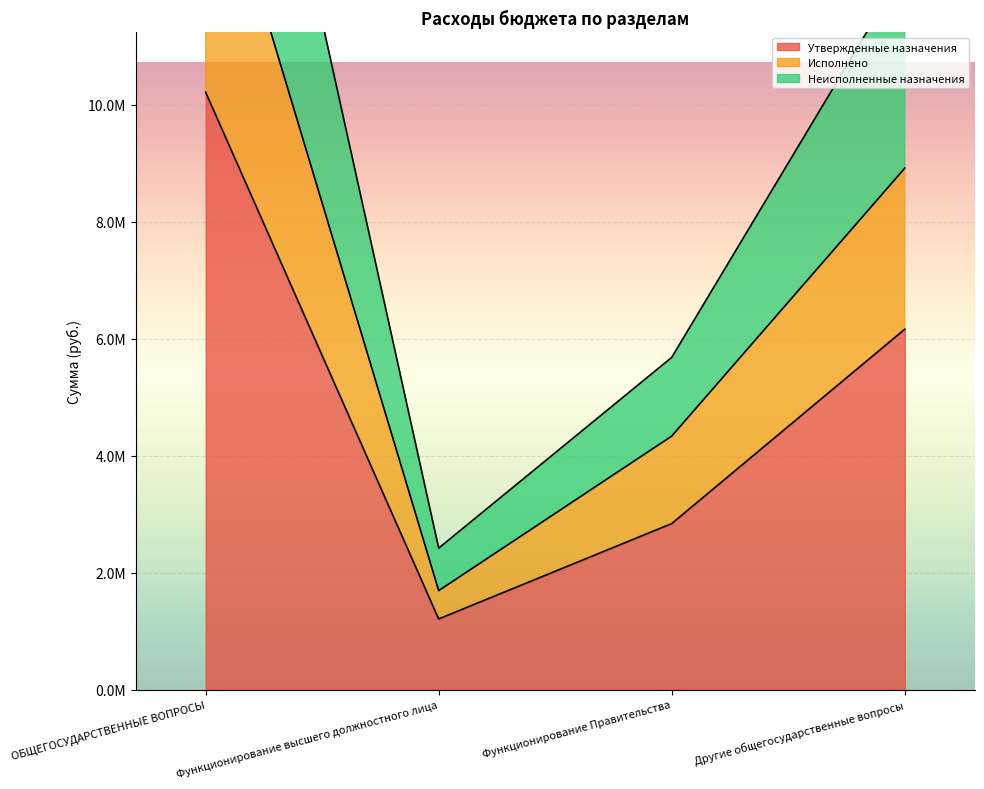

True or false: Утвержденные назначения and Неисполненные назначения intersect in this chart.

False